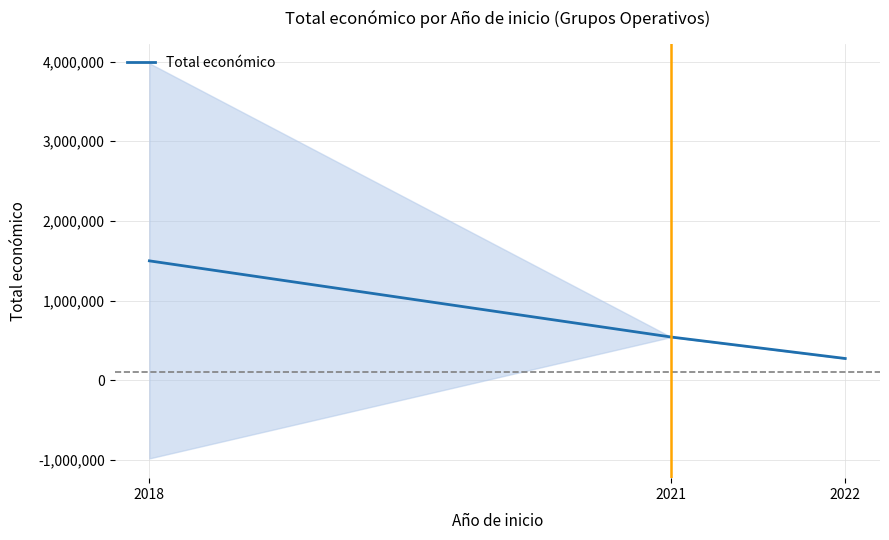

Where does the data first go above 543365?

2018